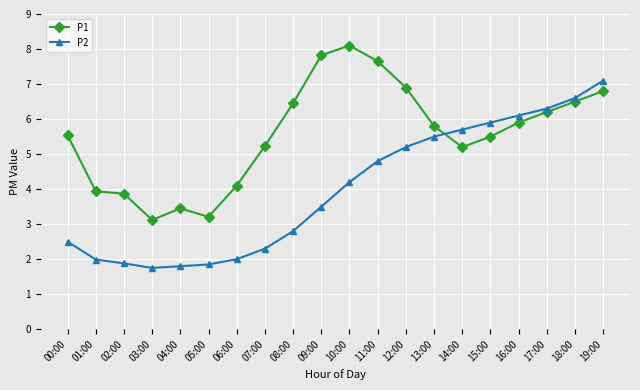

What is the difference between the P2 values at 06:00 and 10:00?

2.2